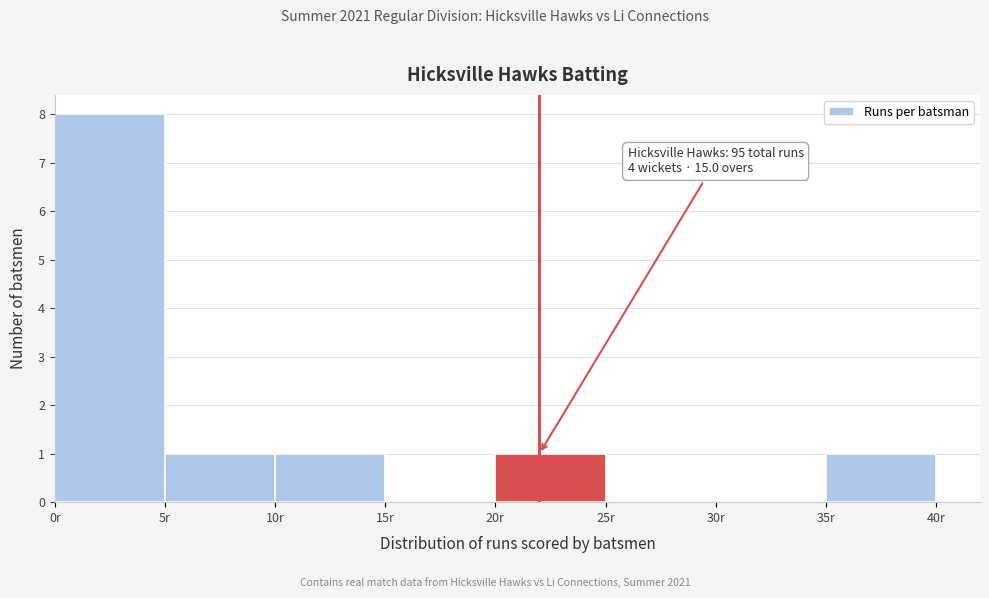

Over which range of the x-axis is the bar tallest?

0 to 5